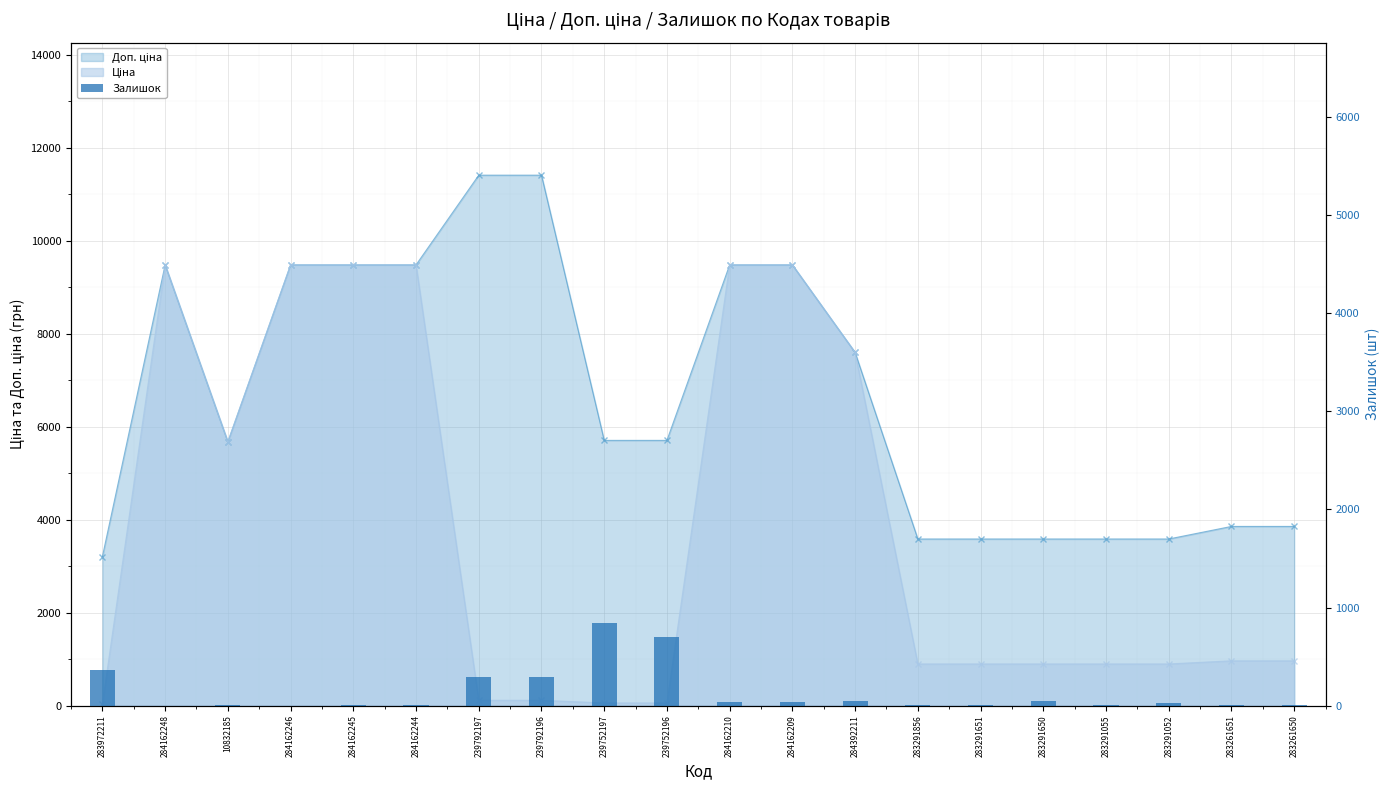

Between 239752197 and 284162210, which is larger?

239752197